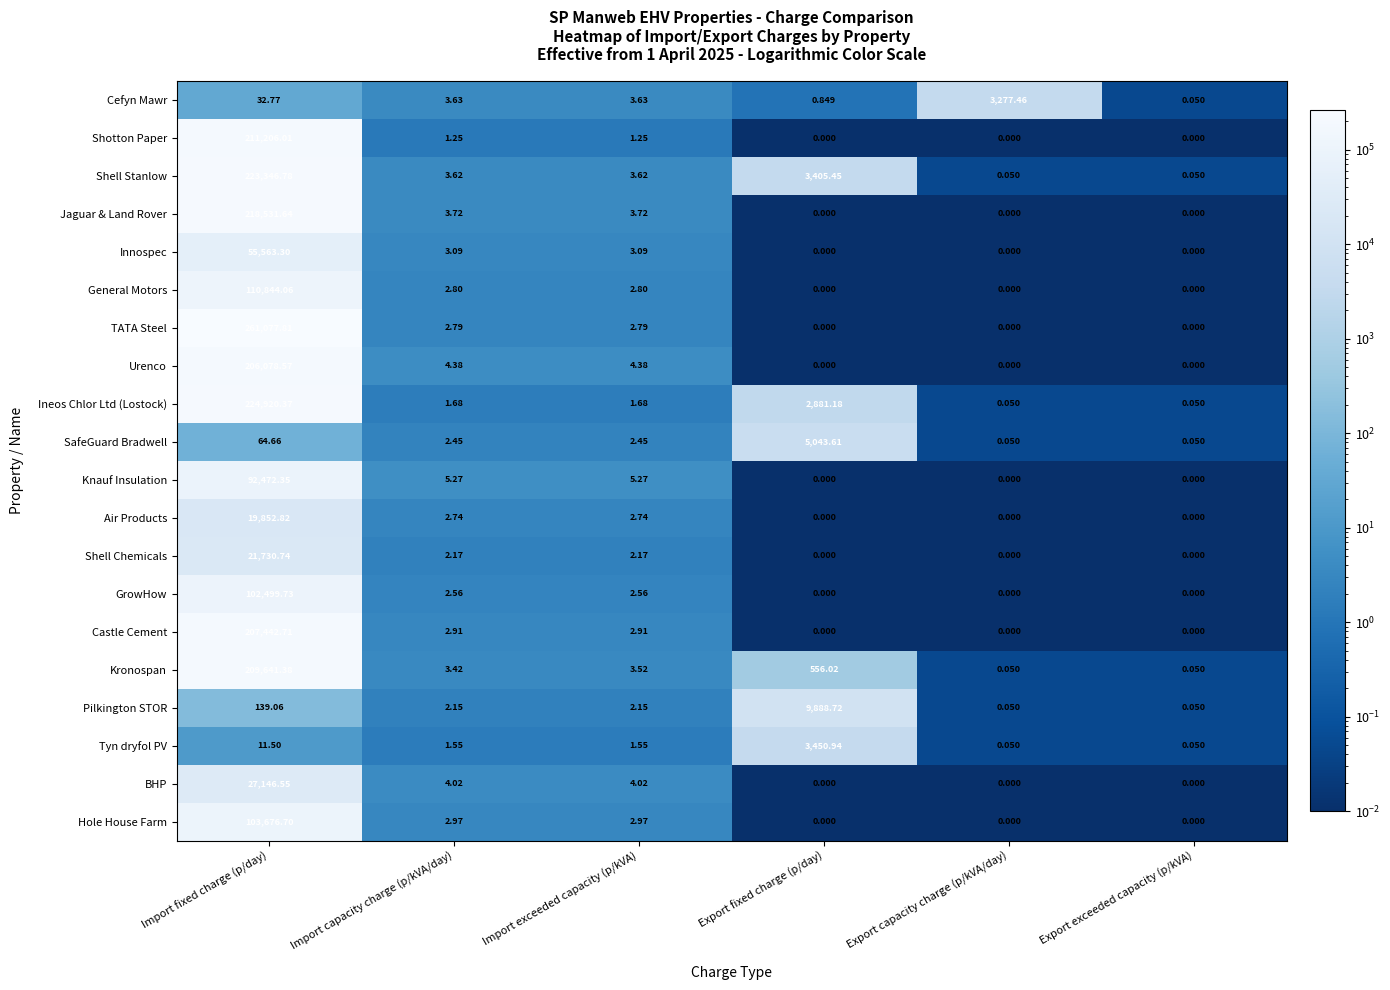

Which series has the largest total across all categories?

TATA Steel